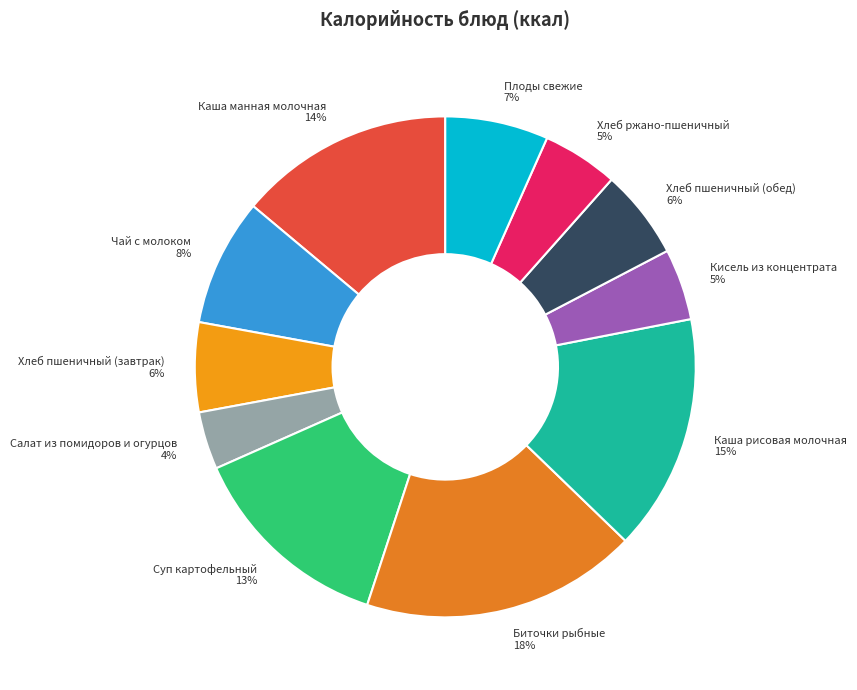

Between Салат из помидоров и огурцов and Хлеб пшеничный (обед), which is larger?

Хлеб пшеничный (обед)